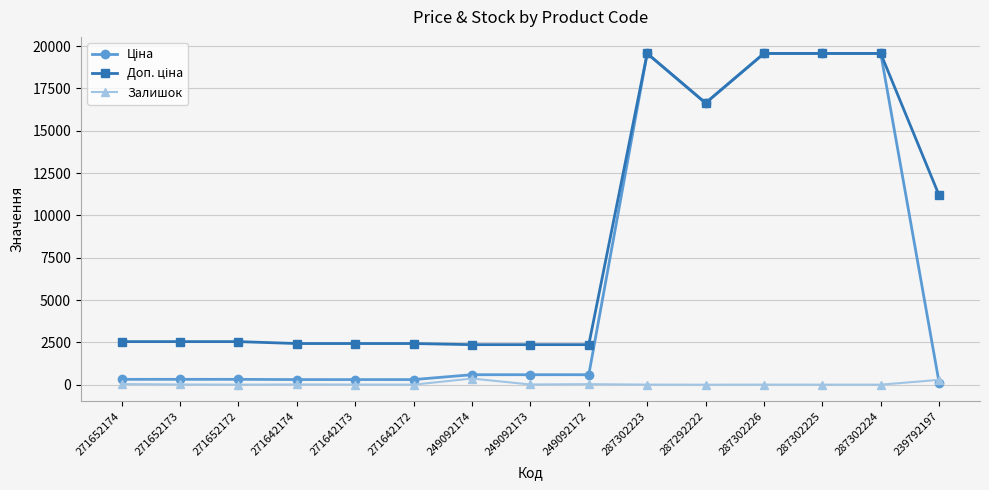

Rank the series at 271642172 from highest to lowest value.

Доп. ціна, Ціна, Залишок